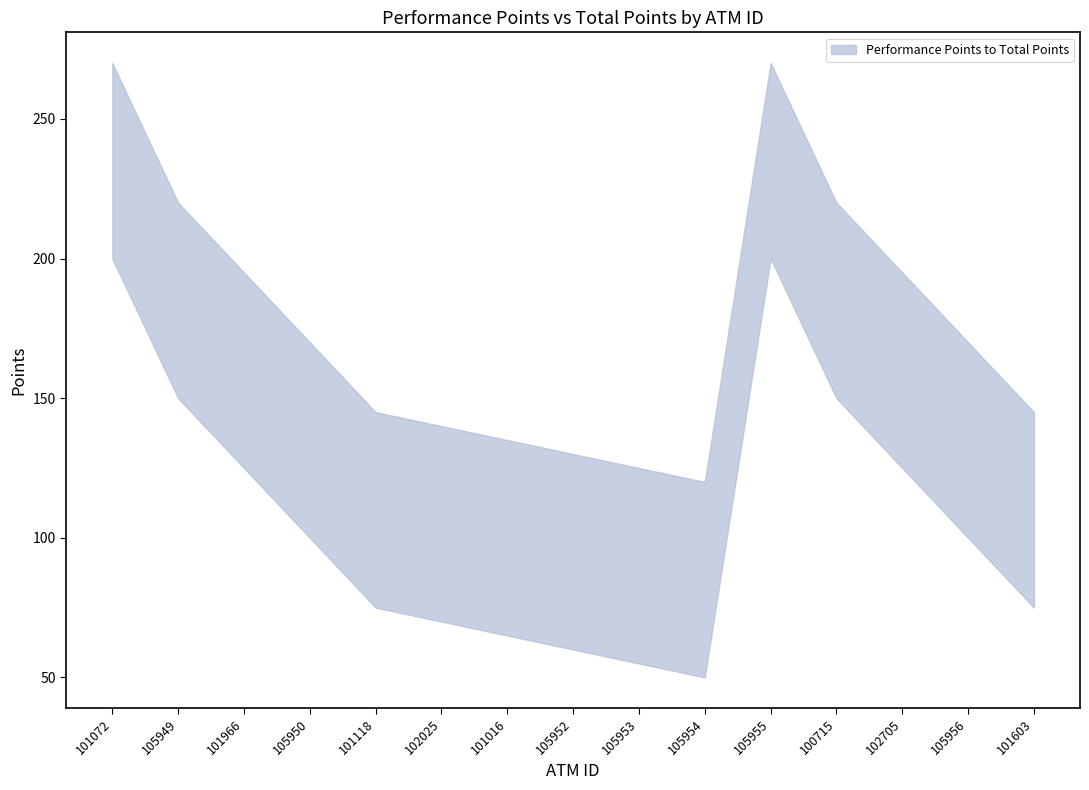

Which series has the largest total across all categories?

Total Points